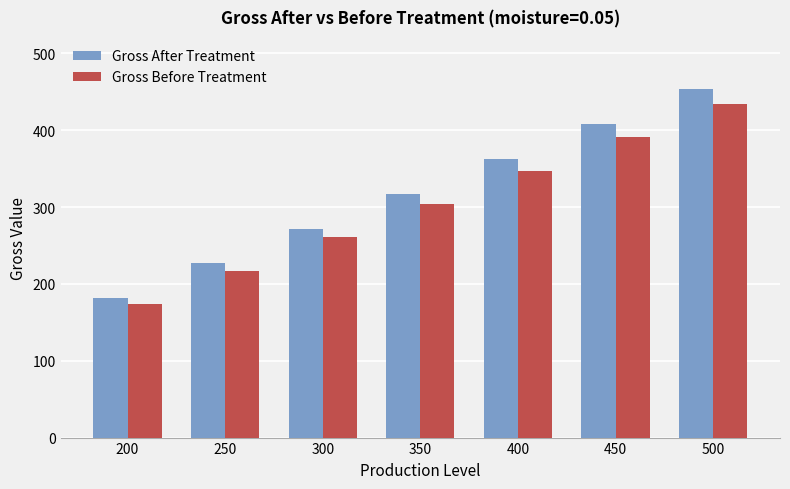

Between 200 and 250, which series saw the biggest shift?

Gross After Treatment